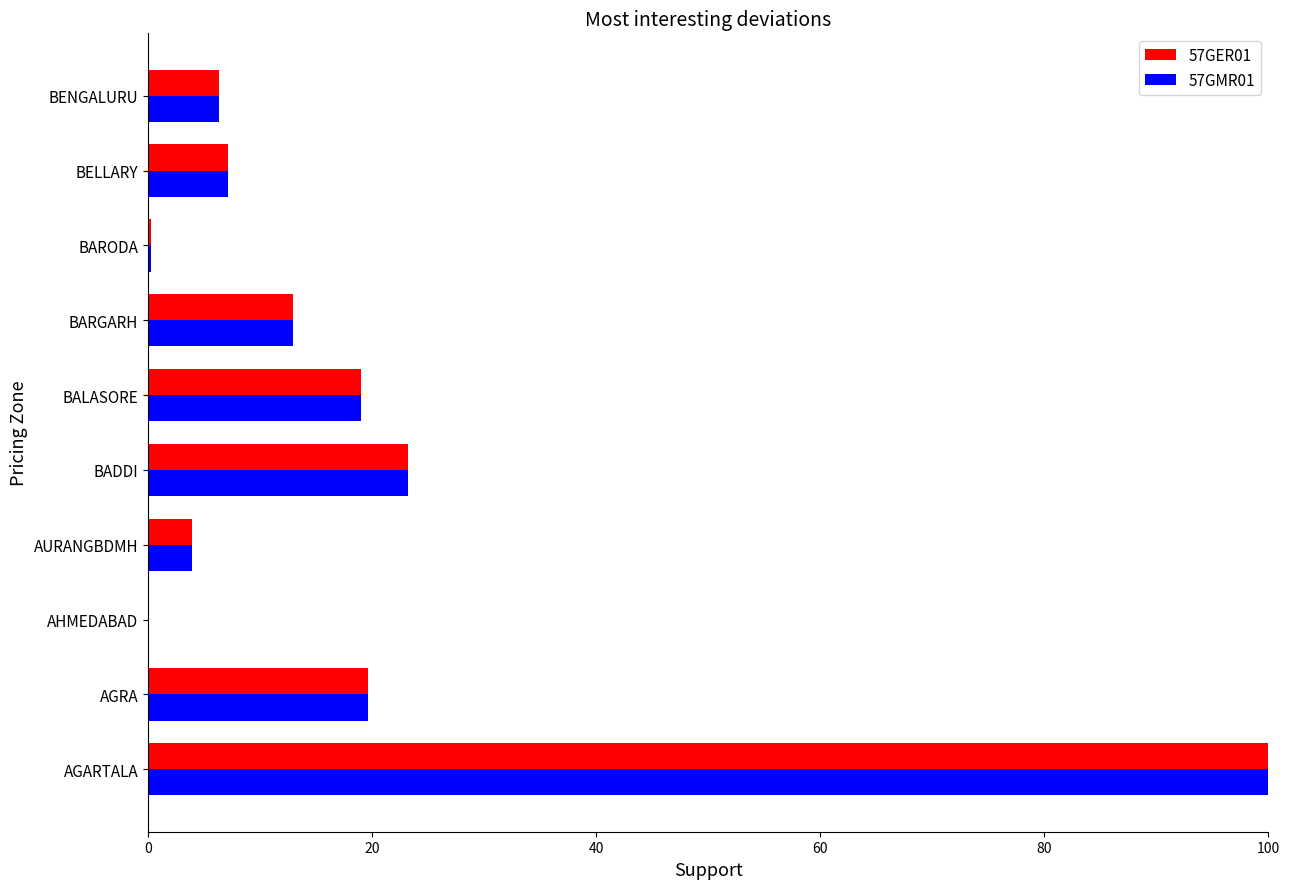

True or false: 57GER01 has a value of 9.7 at BADDI.

False